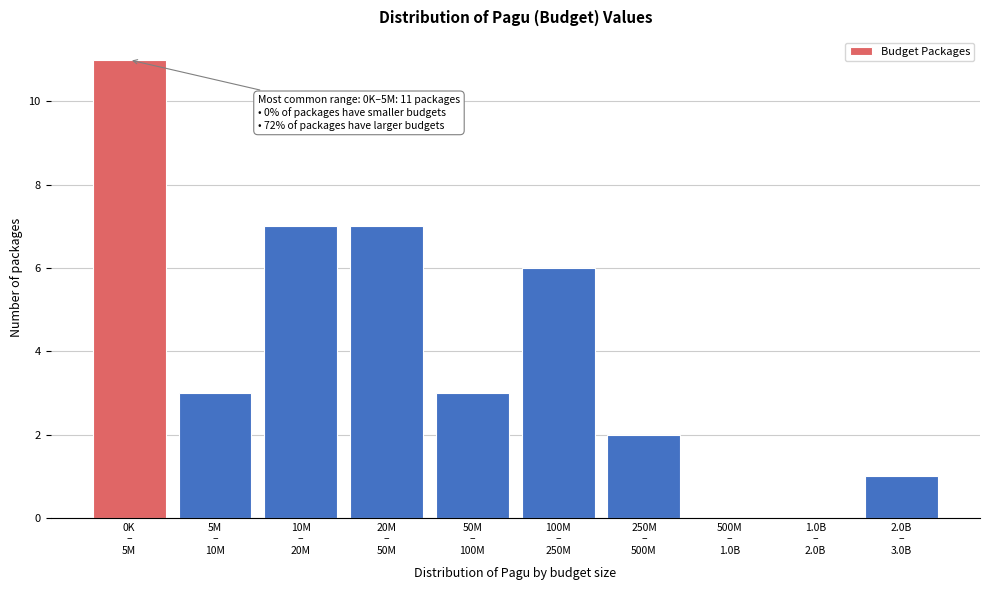

What is the sum of all values?

40